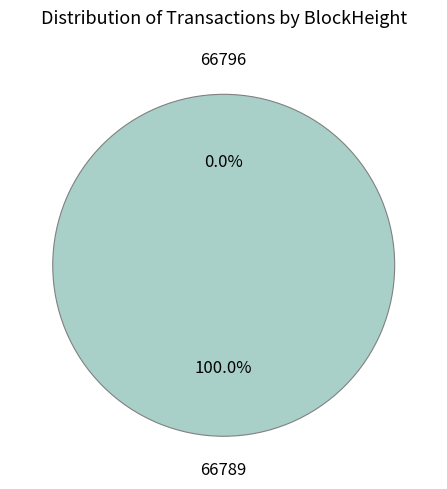

Which category has the biggest portion of the pie?

66789